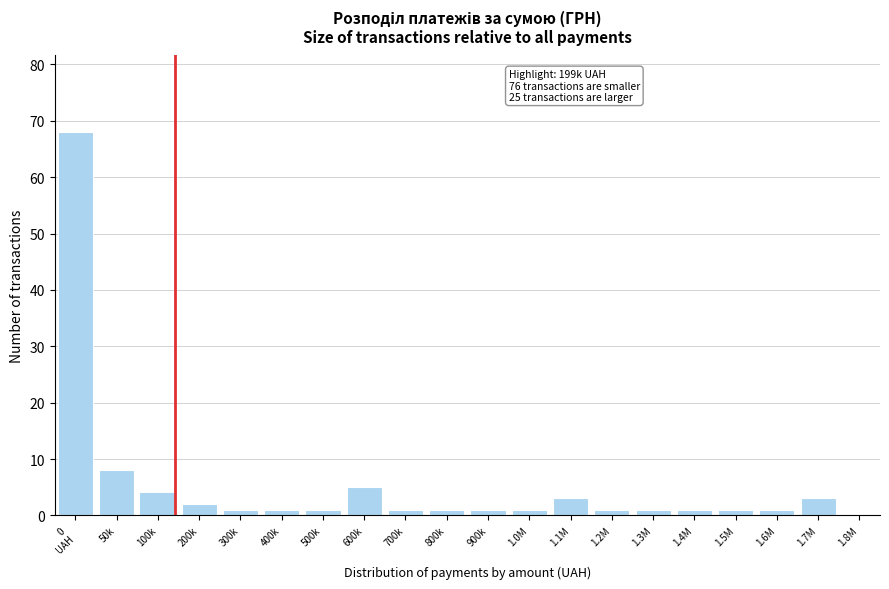

Reading left to right, list all the values displayed in this chart.

68	8	4	2	1	1	1	5	1	1	1	1	3	1	1	1	1	1	3